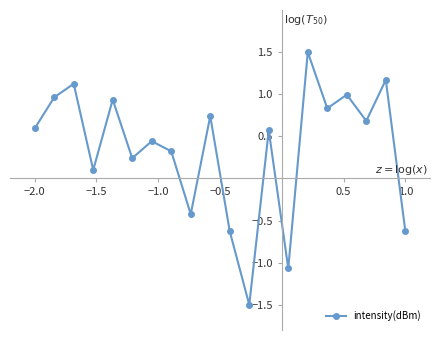

How many points are higher than both their immediate neighbors (excluding endpoints)?

8